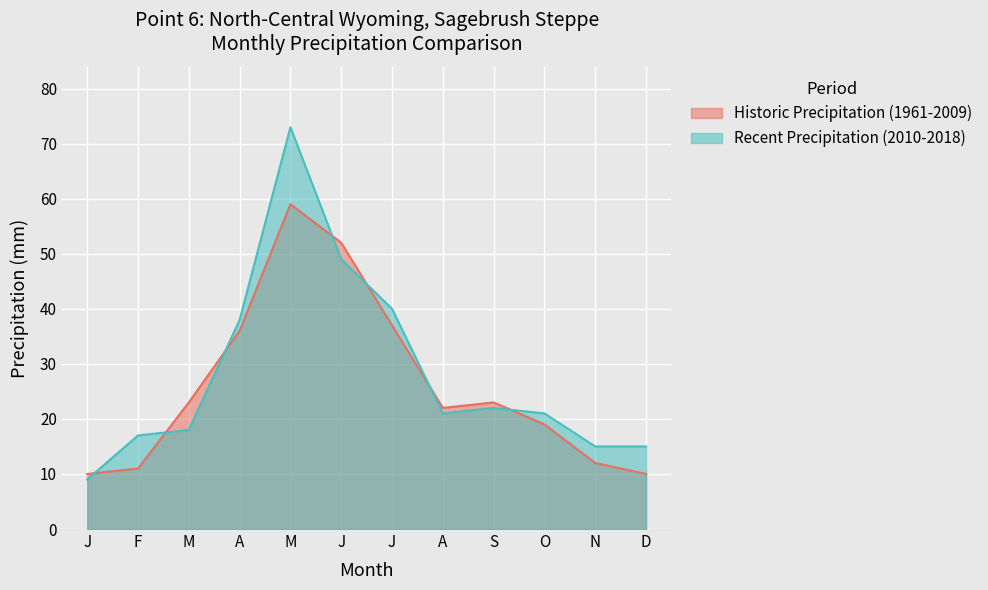

At how many categories does at least one series exceed 45?

2